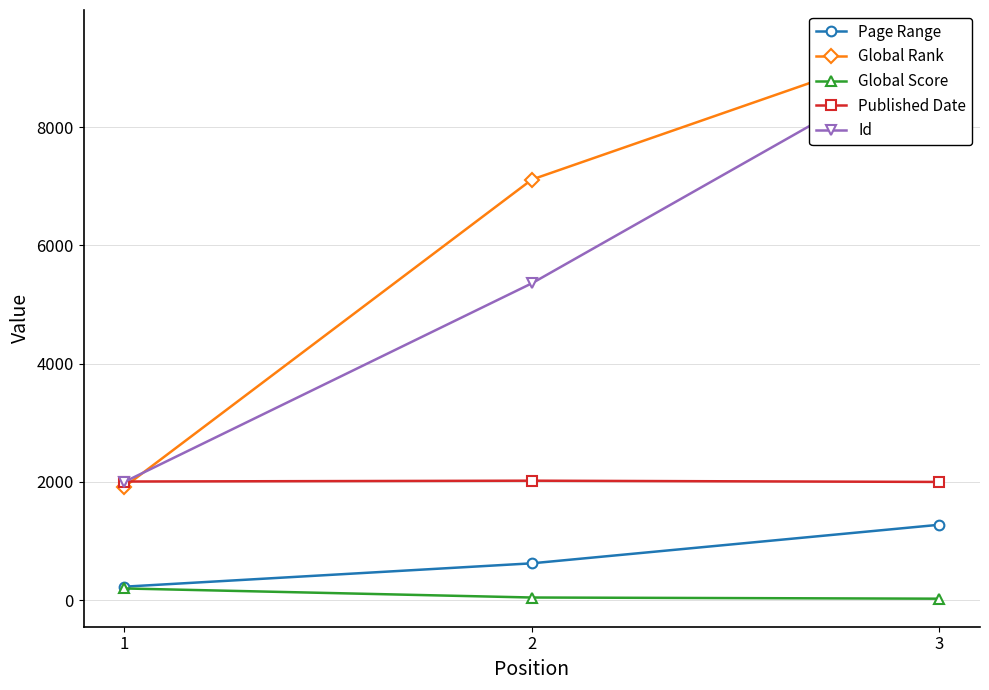

What is the minimum value for Global Score?

26